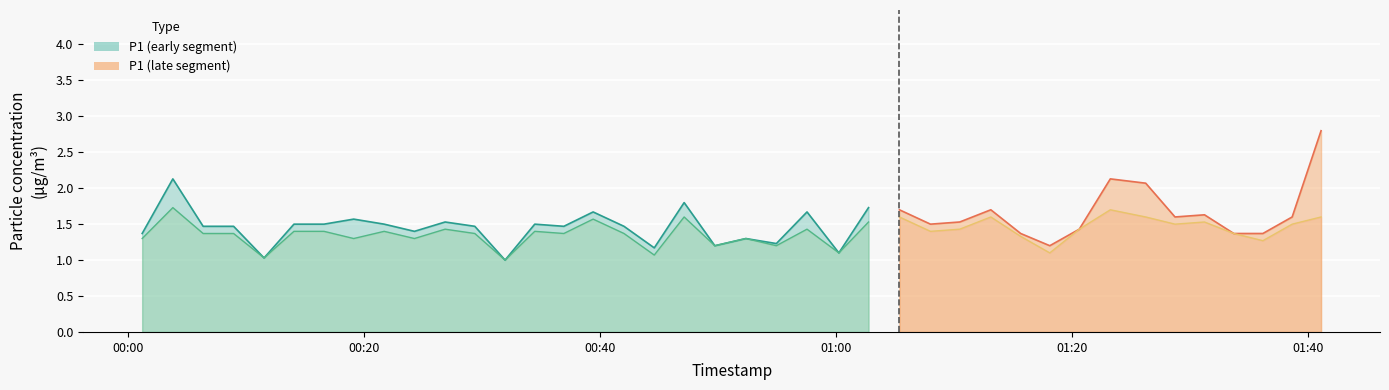

What is the value of the P1 point at the 34th from the left?

2.1